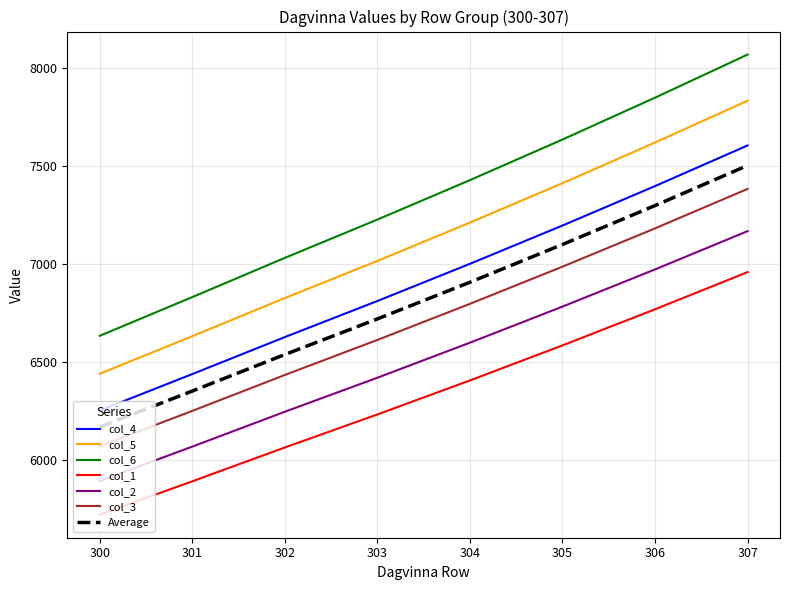

What is the lowest value of the col_3 series?

6071.9